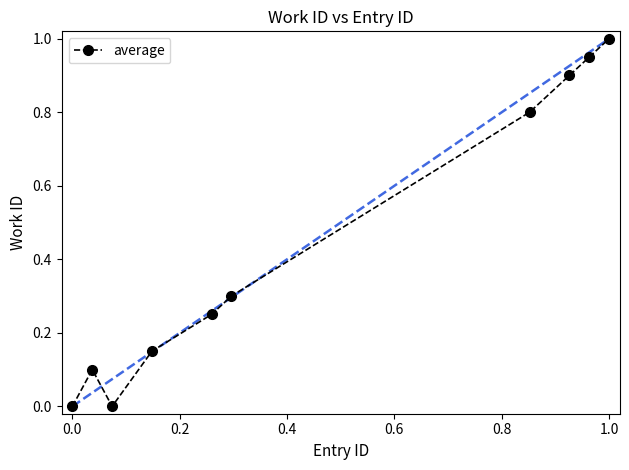

What is the maximum value shown in the chart?

1.0